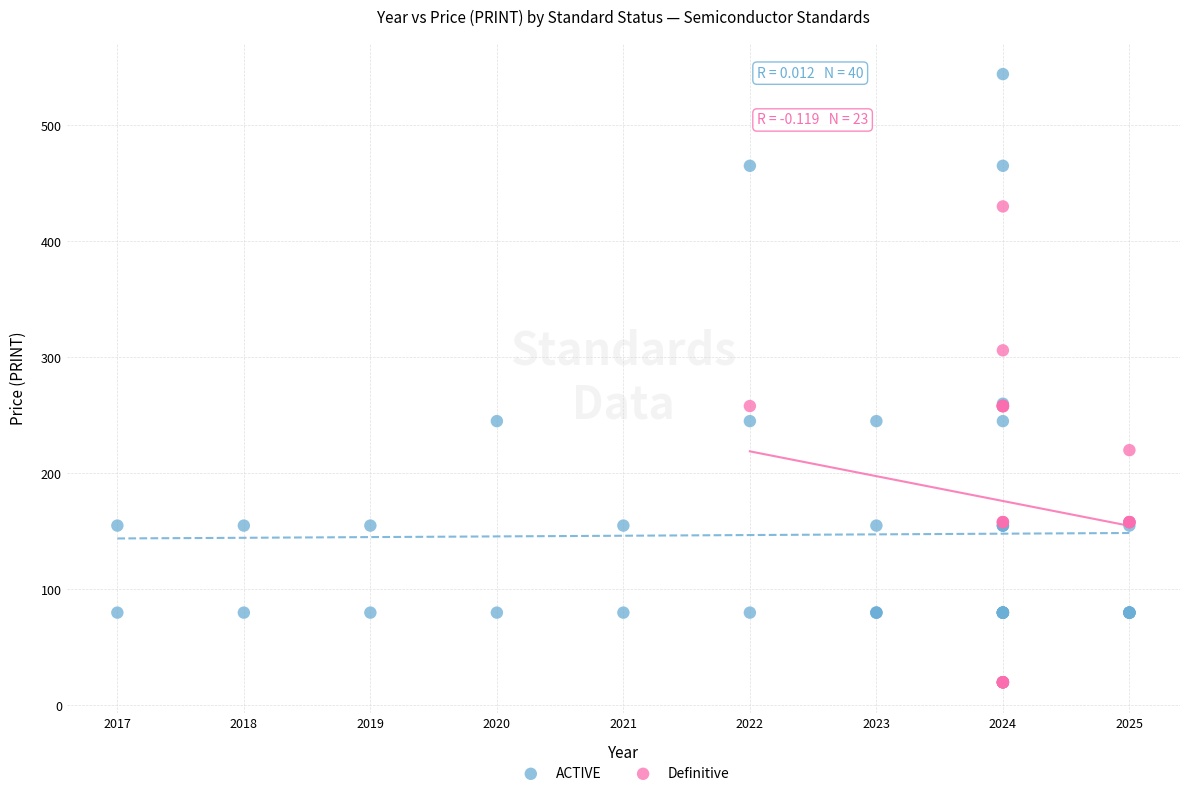

Which series reaches the maximum Y coordinate?

ACTIVE